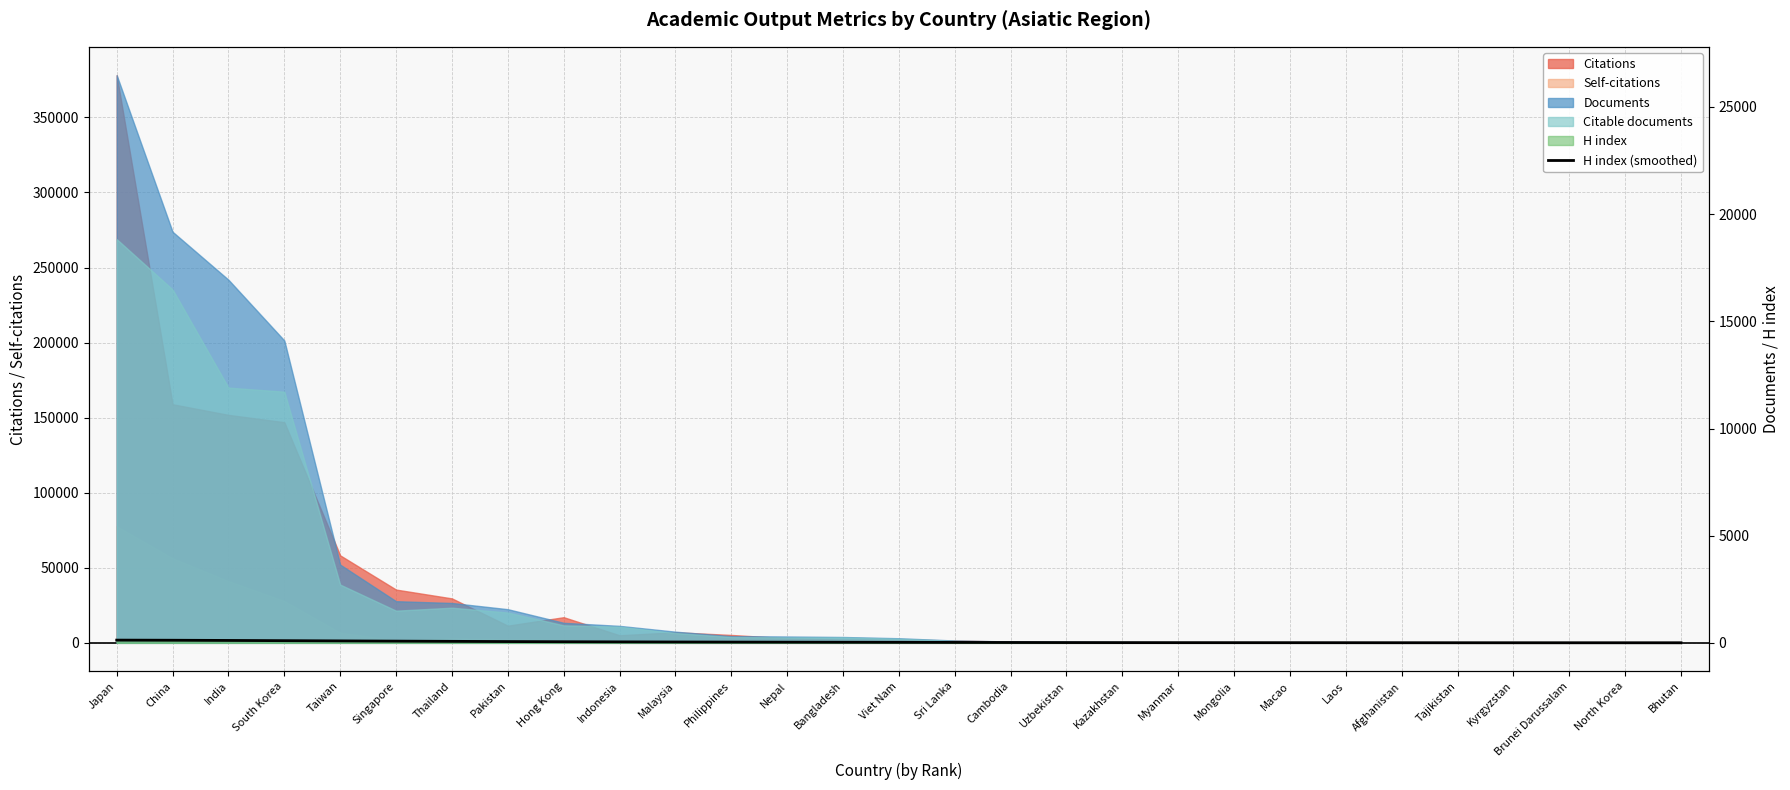

Reading left to right, transcribe all the data shown in this chart.

Japan=127.3	China=121.4	India=111.9	South Korea=101.3	Taiwan=90.6	Singapore=79.8	Thailand=69.3	Pakistan=59.8	Hong Kong=51.8	Indonesia=45.2	Malaysia=39.8	Philippines=35.4	Nepal=31.4	Bangladesh=27.7	Viet Nam=23.9	Sri Lanka=20.1	Cambodia=16.5	Uzbekistan=13.5	Kazakhstan=11.3	Myanmar=9.9	Mongolia=9.0	Macao=8.2	Laos=7.2	Afghanistan=6.2	Tajikistan=5.4	Kyrgyzstan=4.8	Brunei Darussalam=4.4	North Korea=4.1	Bhutan=3.9